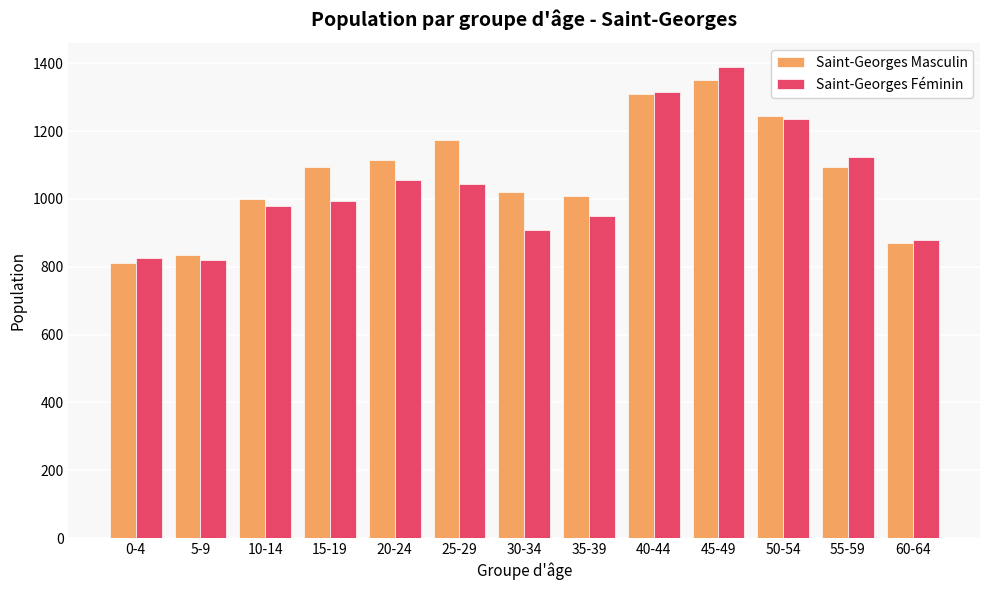

What are all the series names shown in the legend?

Saint-Georges Masculin, Saint-Georges Féminin